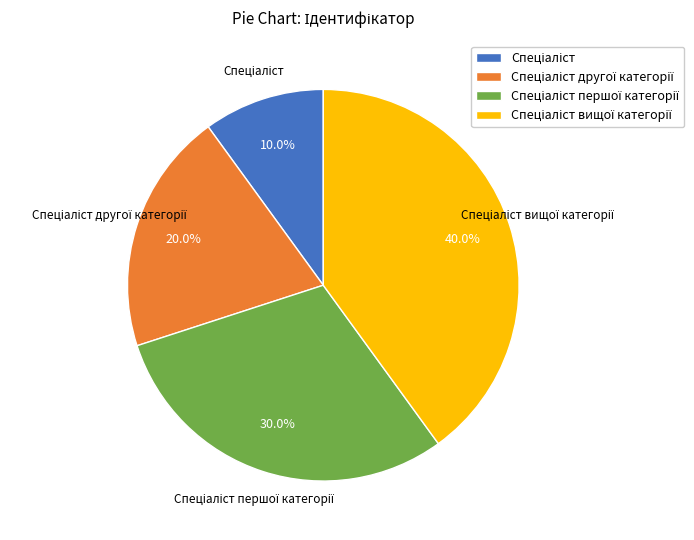

Is there a majority slice in this chart?

No